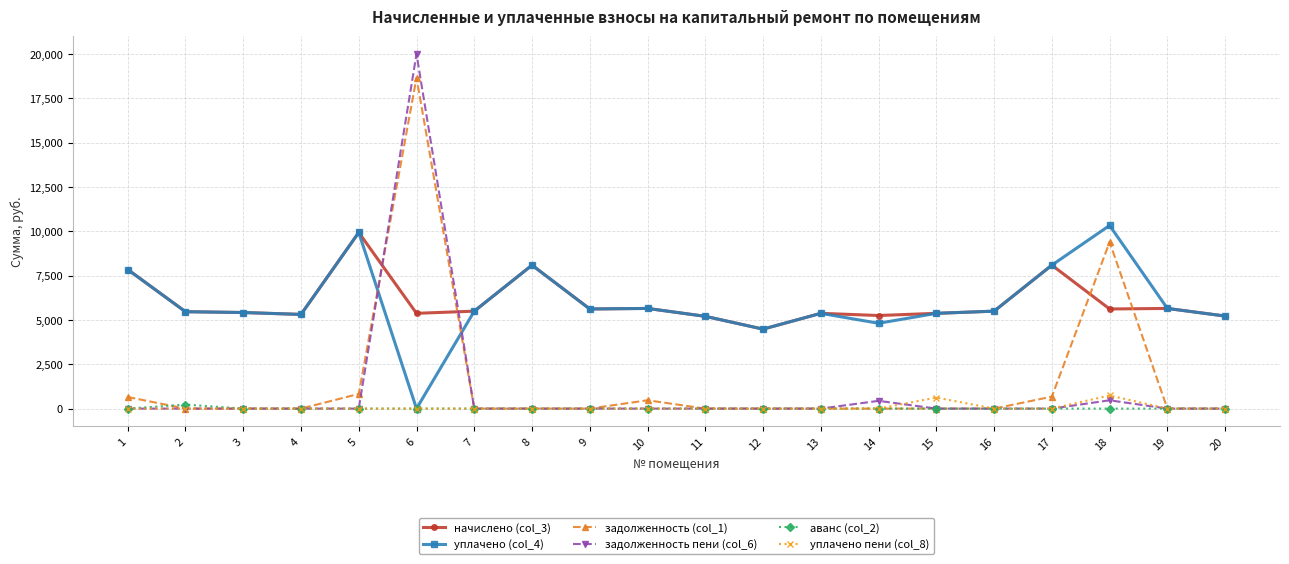

True or false: задолженность (col_1) has more than 0 interior local peaks.

True